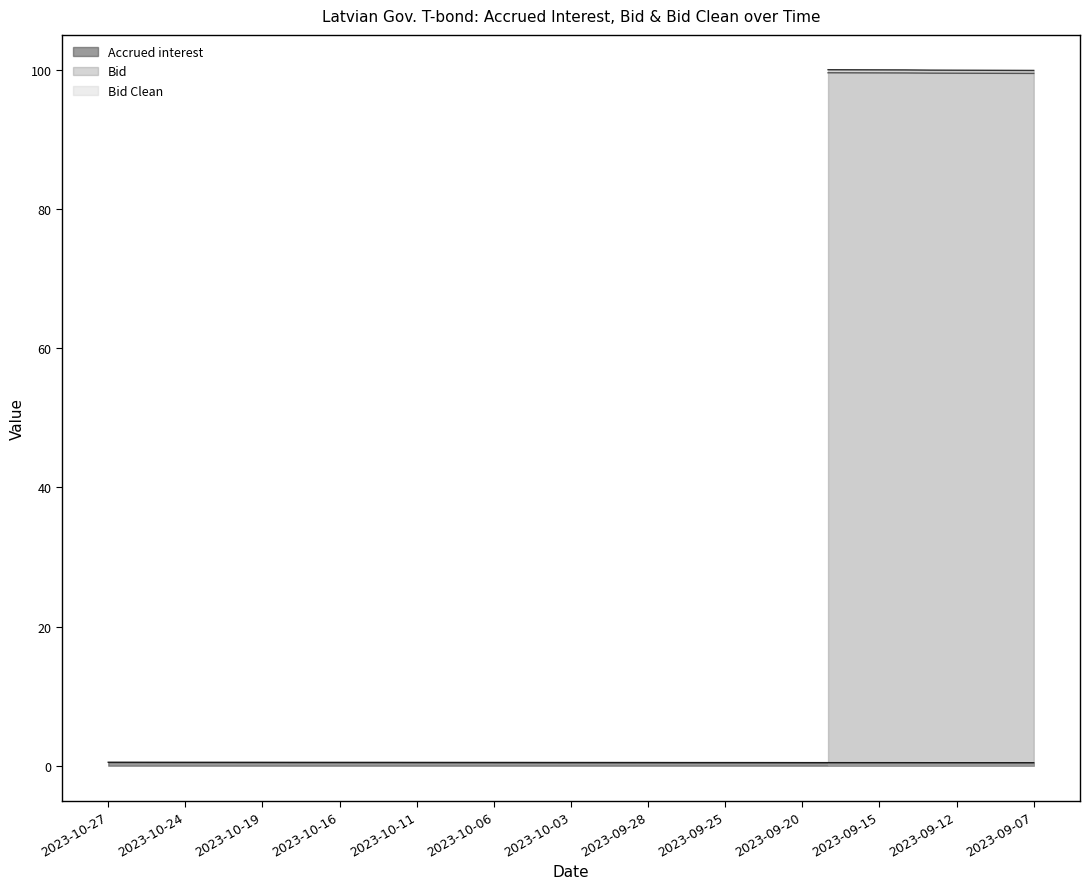

Is the value of Bid Clean at 2023-10-03 greater than the value of Accrued interest at 2023-10-12?

No